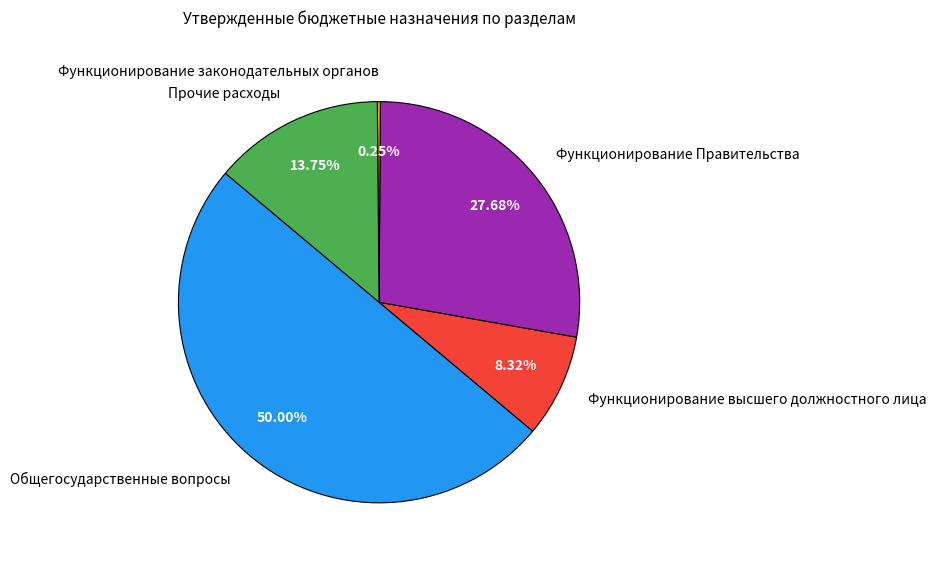

Combined, do Прочие расходы and Функционирование высшего должностного лица account for over 50%?

No